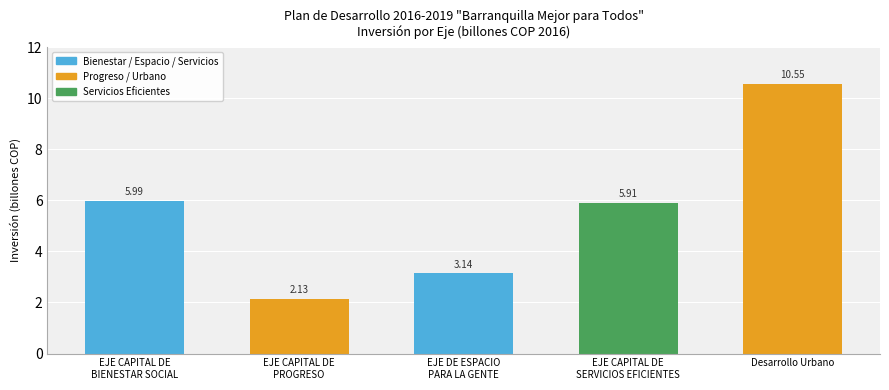

What is the label of the 5th bar from the left?

Desarrollo Urbano